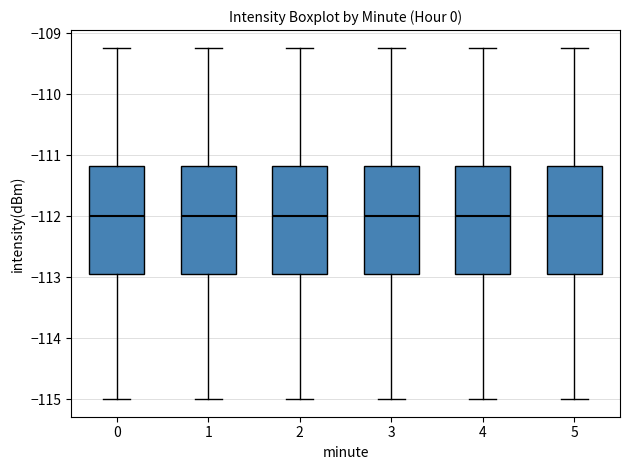

Reading left to right, transcribe this box plot: for each box, give where its median line is, the range the box spans, and where its two whiskers end, as read against the y-axis. The values are not printed on the chart, so give them approximately, as read against the axis.

0: median -112.0, box -113.0 to -111.2, whiskers -115.0 to -109.2
1: median -112.0, box -113.0 to -111.2, whiskers -115.0 to -109.2
2: median -112.0, box -113.0 to -111.2, whiskers -115.0 to -109.2
3: median -112.0, box -113.0 to -111.2, whiskers -115.0 to -109.2
4: median -112.0, box -113.0 to -111.2, whiskers -115.0 to -109.2
5: median -112.0, box -113.0 to -111.2, whiskers -115.0 to -109.2